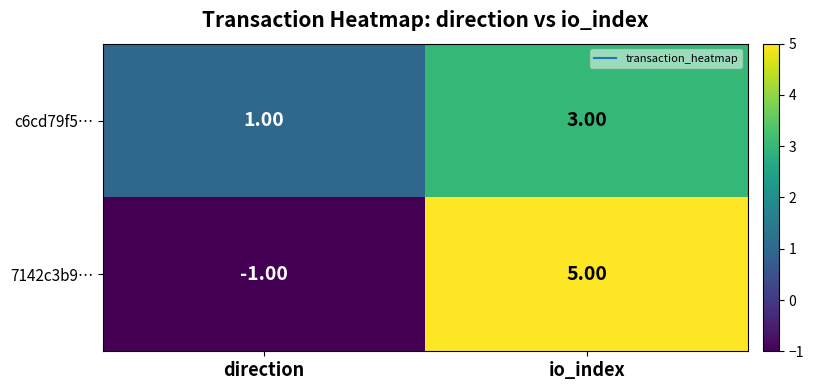

What is the sum of all 7142c3b9… values?

4